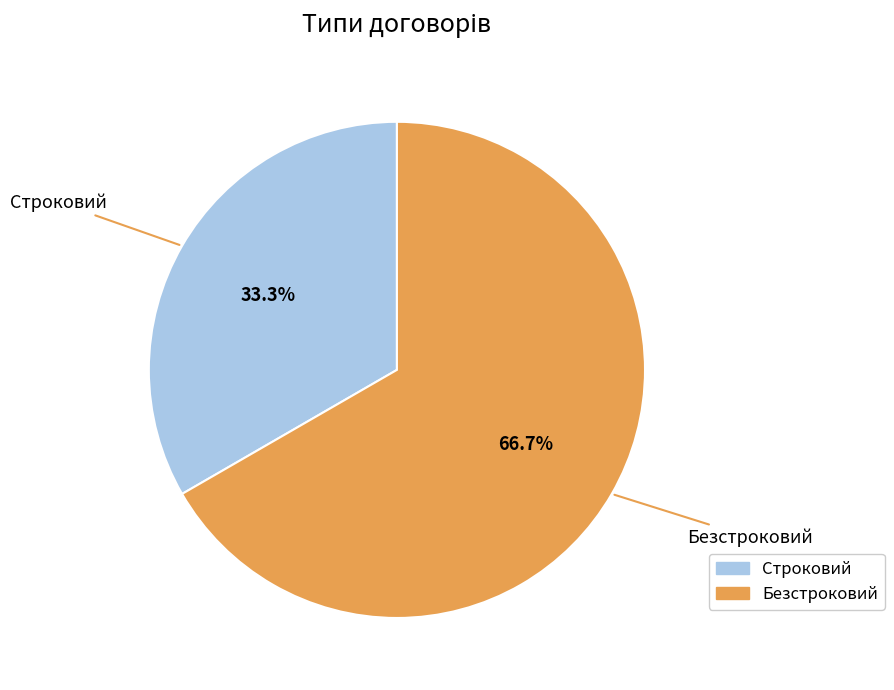

To the nearest percent, what percentage of the pie is Строковий?

33%